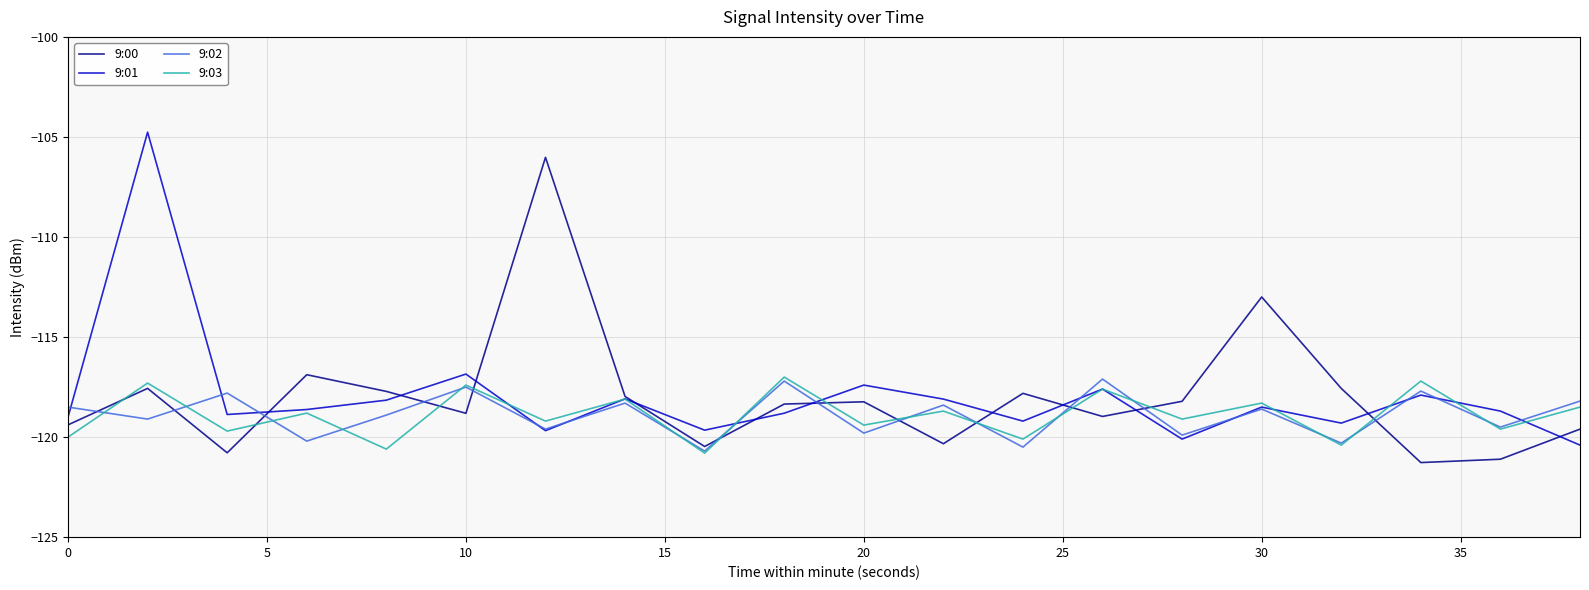

What is the maximum value for 9:00?

-106.0